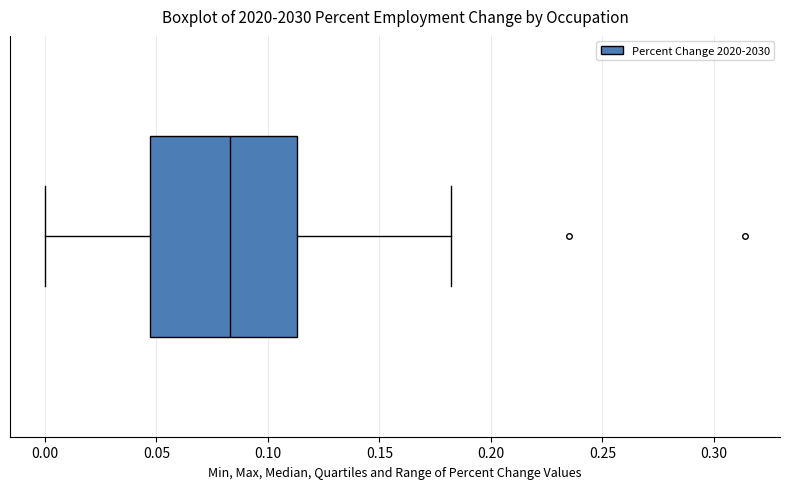

Where does the left whisker of the box end on the x-axis? The values are not printed on the chart, so give them approximately, as read against the axis.

0.000